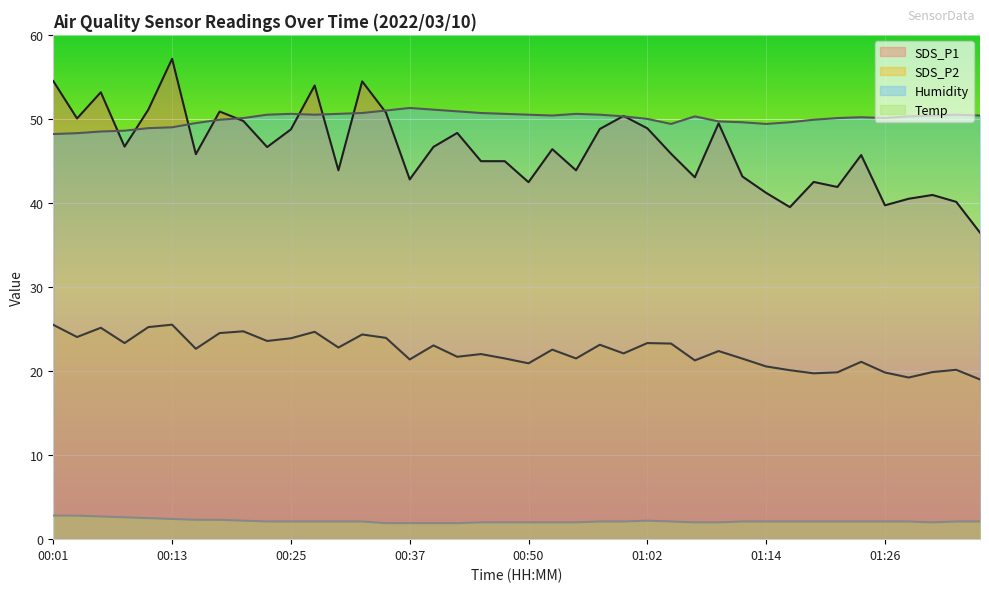

At which category does SDS_P2 reach its first local peak?

00:06